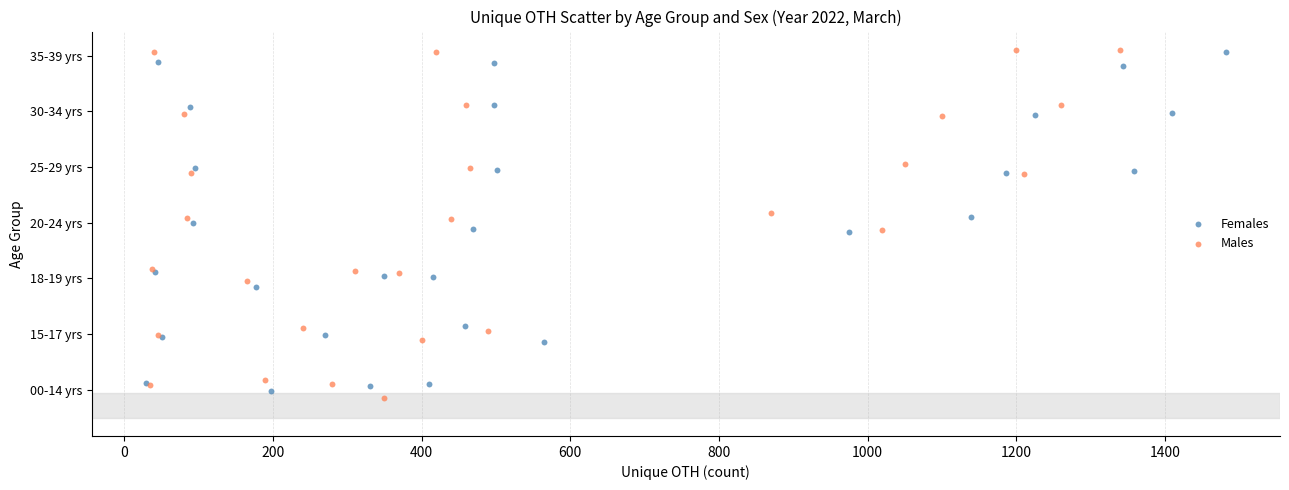

What are all the series names shown in the legend?

Females, Males